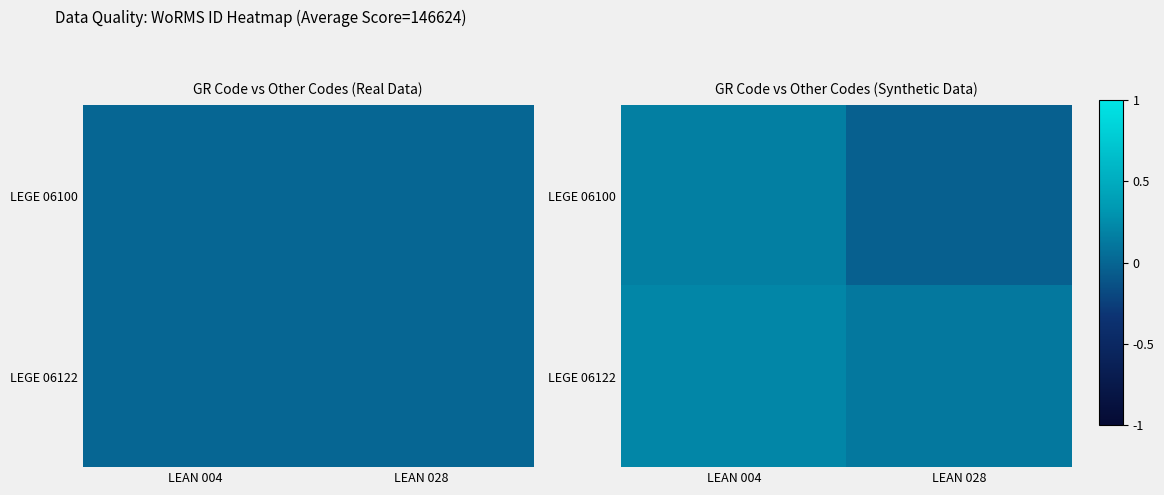

At LEAN 028, list the series in order from largest to smallest.

LEGE 06122, LEGE 06100